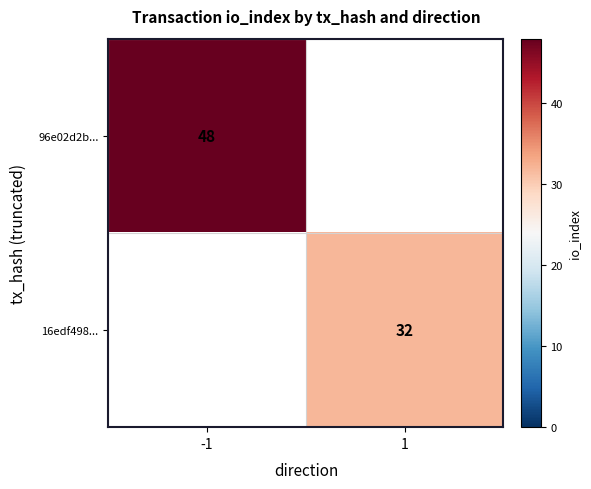

What is the maximum value shown in the chart?

48.0